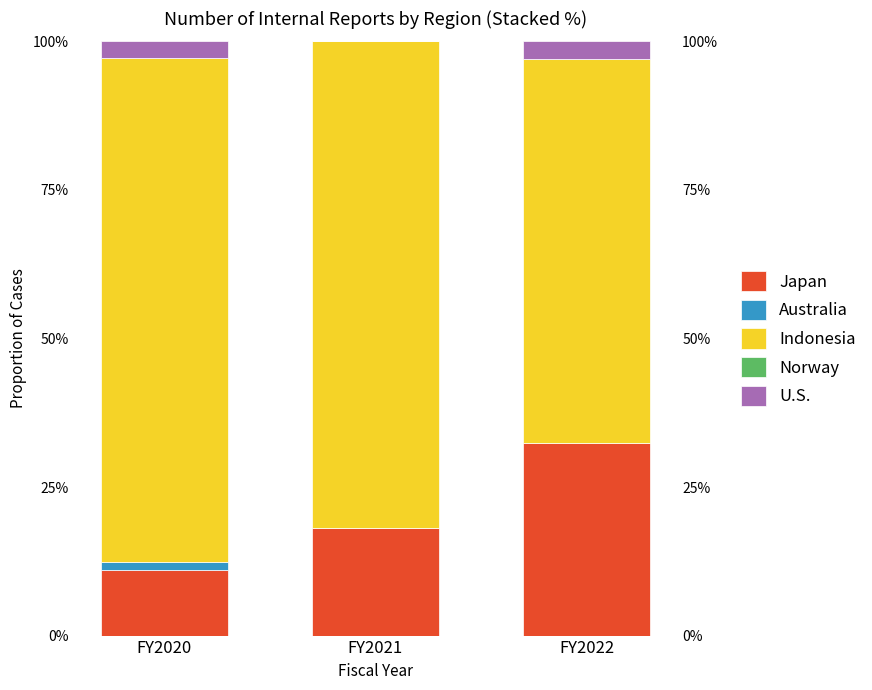

How many groups of bars are there?

3